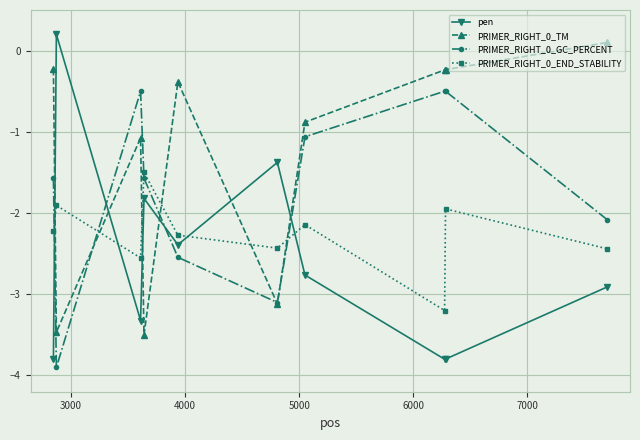

What is the value of the pen point at the 3rd from the left?

-3.3